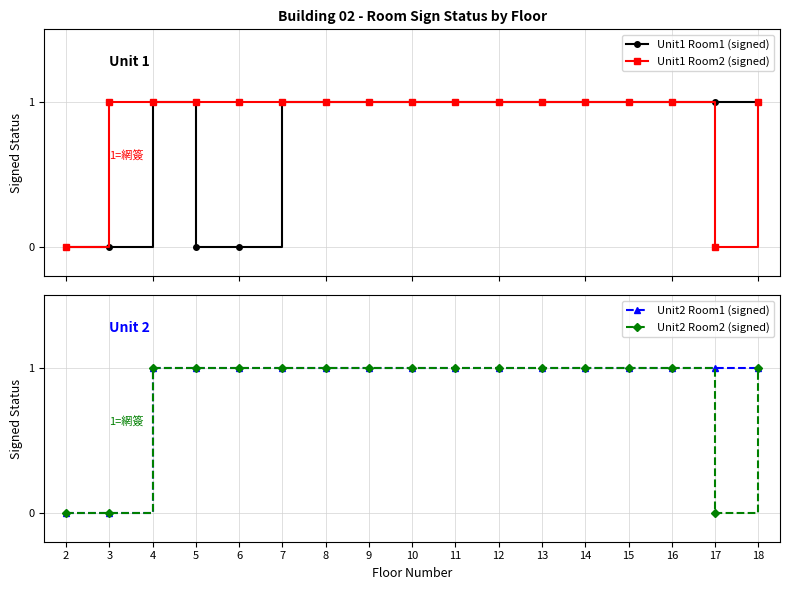

Rank the series at 15 from lowest to highest value.

Unit1 Room1 (signed), Unit1 Room2 (signed), Unit2 Room1 (signed), Unit2 Room2 (signed)